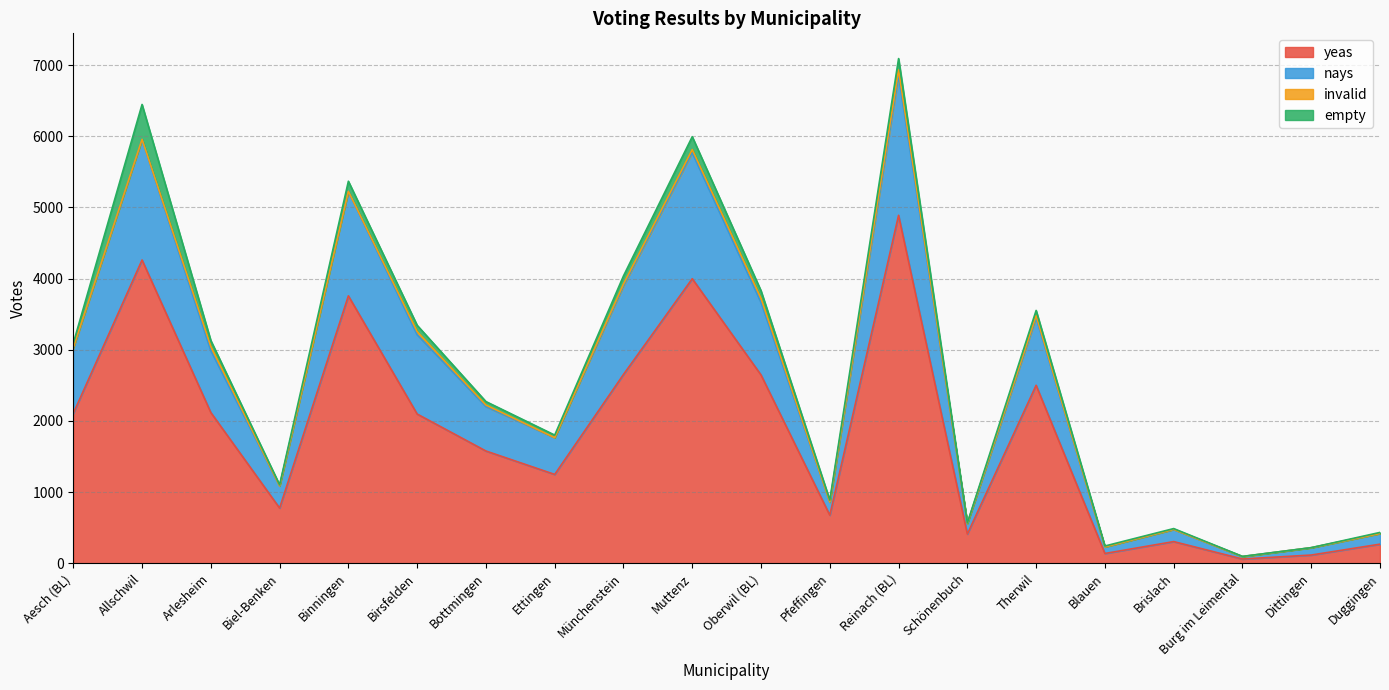

What is the sum of the yeas values at Arlesheim and Münchenstein?

4771